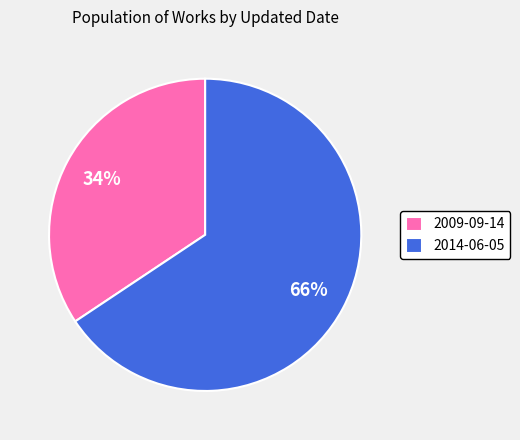

Between 2014-06-05 and 2009-09-14, which is larger?

2014-06-05